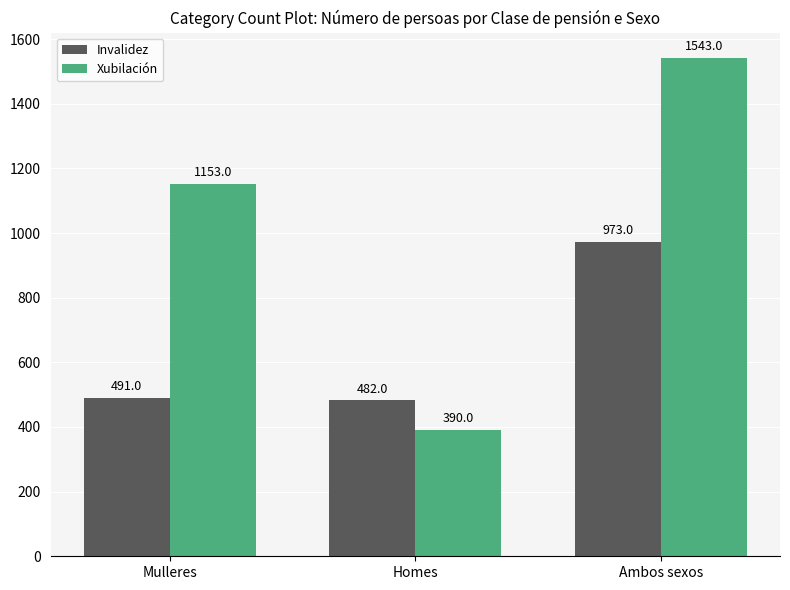

The Invalidez series shows 485 at Ambos sexos. True or false?

False